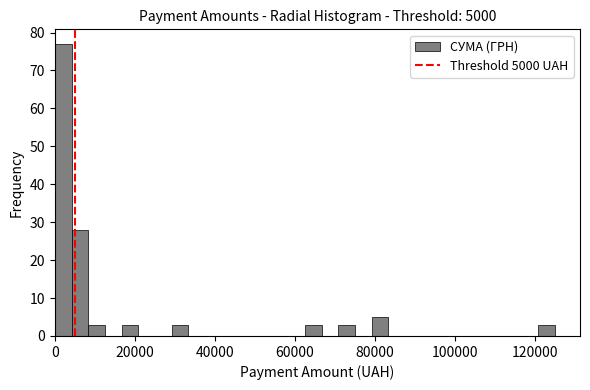

Around what value on the x-axis is the tallest bar? Give the approximate position of its centre, as read against the axis.

2000